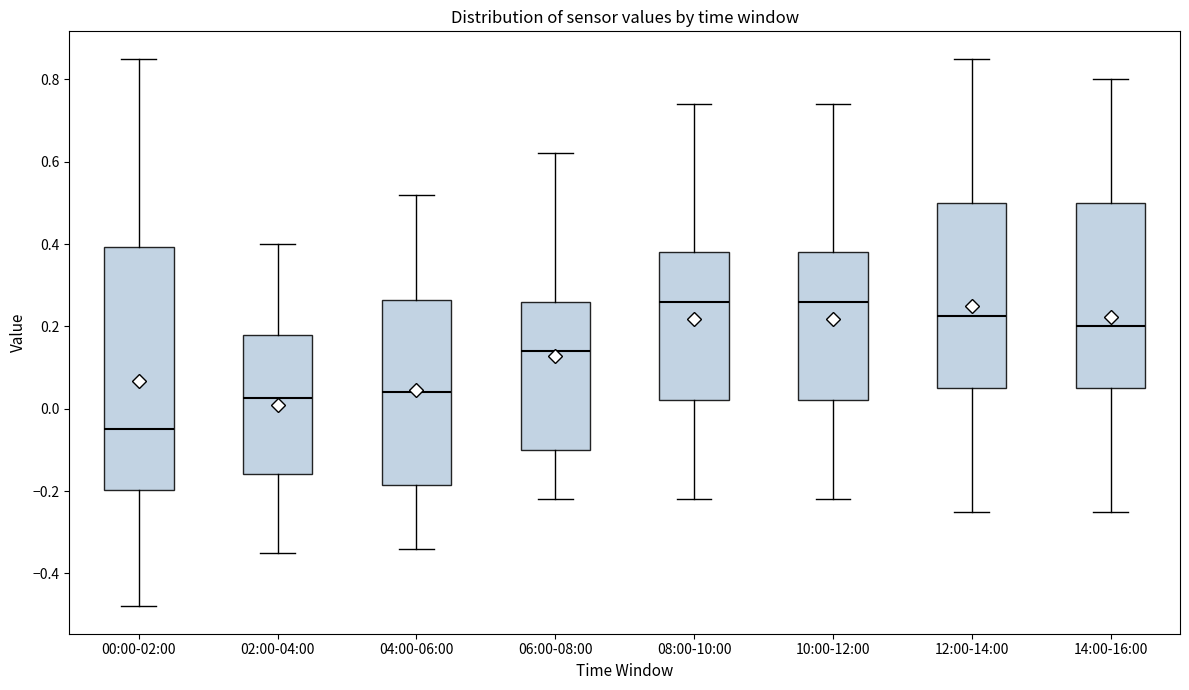

Reading left to right, transcribe this box plot: for each box, give where its median line is, the range the box spans, and where its two whiskers end, as read against the y-axis. The values are not printed on the chart, so give them approximately, as read against the axis.

00:00-02:00: median -0.04, box -0.20 to 0.40, whiskers -0.48 to 0.86
02:00-04:00: median 0.02, box -0.16 to 0.18, whiskers -0.34 to 0.40
04:00-06:00: median 0.04, box -0.18 to 0.26, whiskers -0.34 to 0.52
06:00-08:00: median 0.14, box -0.10 to 0.26, whiskers -0.22 to 0.62
08:00-10:00: median 0.26, box 0.02 to 0.38, whiskers -0.22 to 0.74
10:00-12:00: median 0.26, box 0.02 to 0.38, whiskers -0.22 to 0.74
12:00-14:00: median 0.22, box 0.06 to 0.50, whiskers -0.24 to 0.86
14:00-16:00: median 0.20, box 0.06 to 0.50, whiskers -0.24 to 0.80